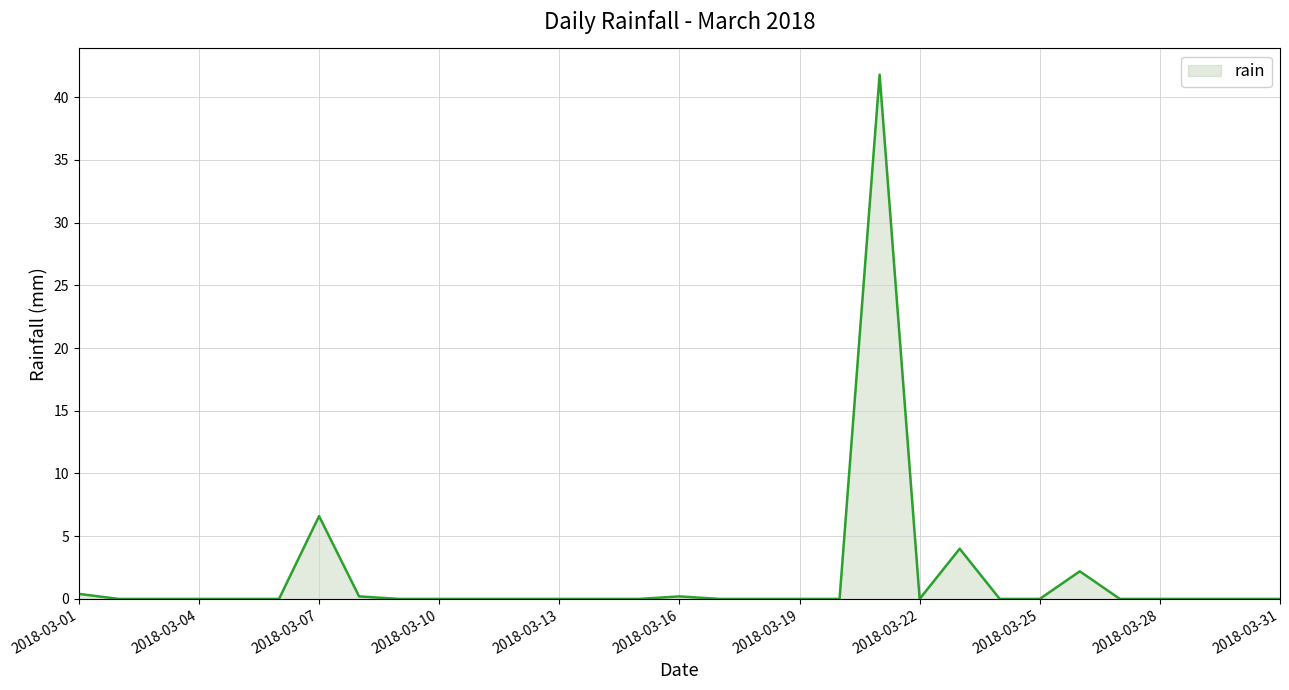

What is the difference between the maximum and minimum values?

41.8